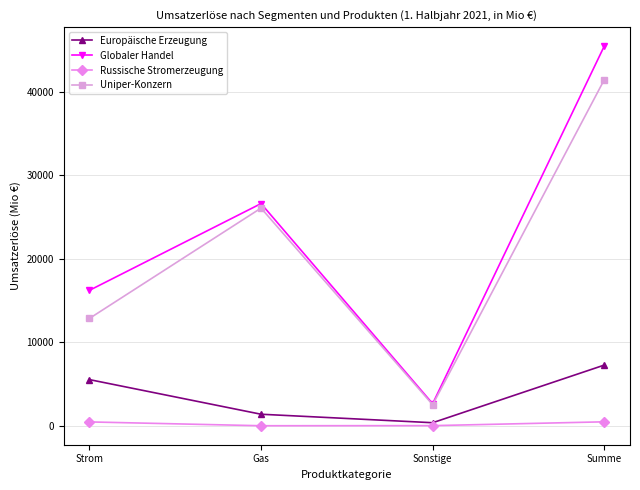

Does the chart have visible grid lines?

Yes